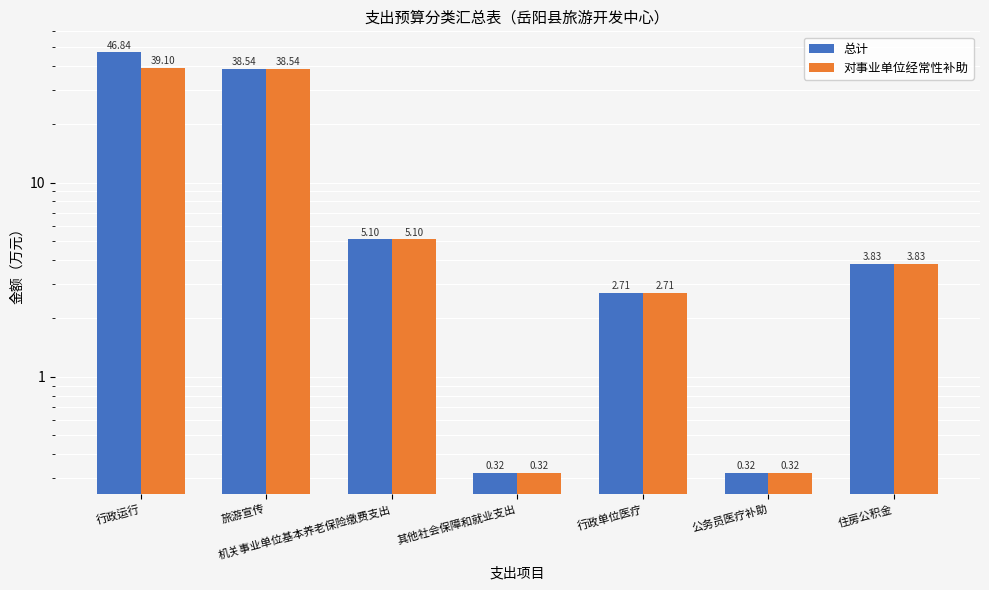

How many distinct data groups are displayed?

2